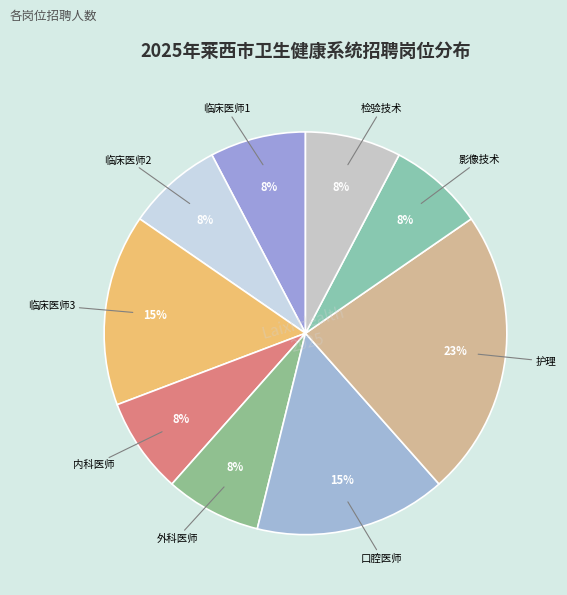

Count the number of slices in the pie.

9